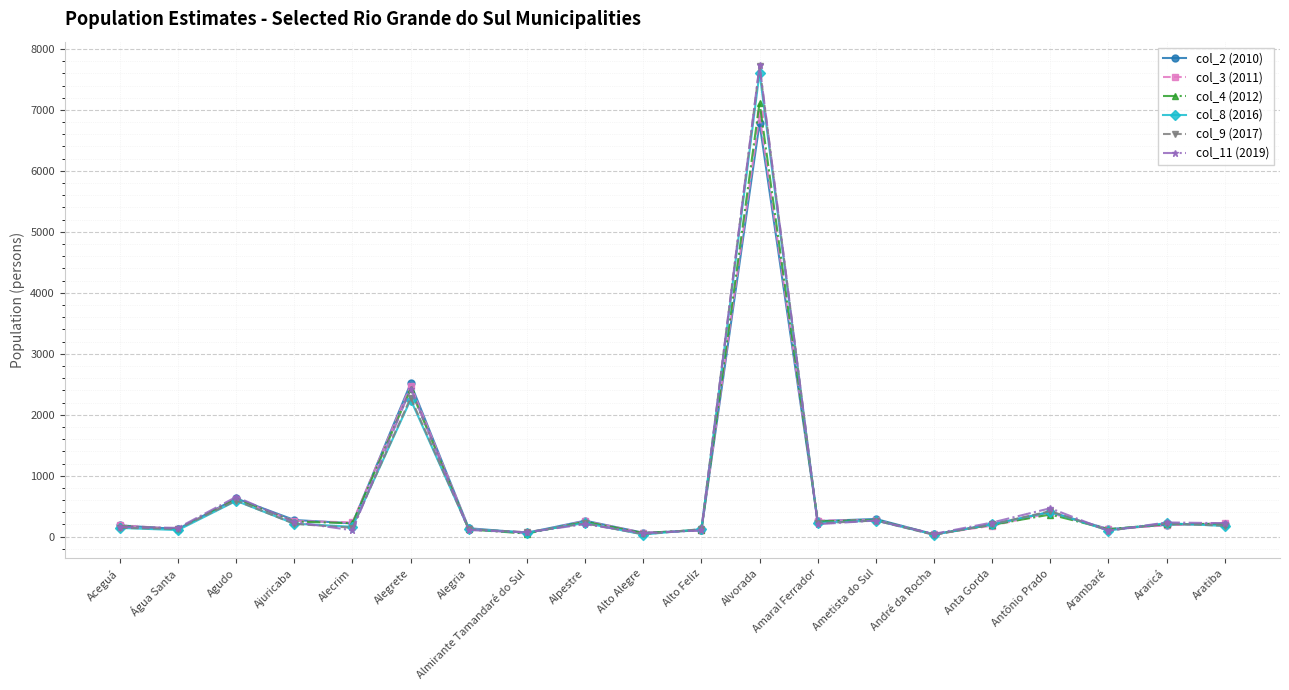

Which series has the largest range (max minus min)?

col_11 (2019)